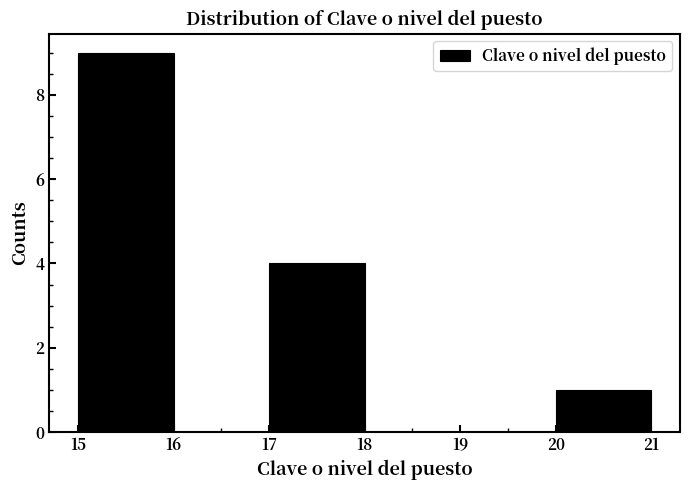

Reading left to right, list every bar in this chart as the range it spans on the x-axis followed by its height. The values are not printed on the chart, so give them approximately, as read against the axis.

15 to 16: 9
16 to 17: 0
17 to 18: 4
18 to 19: 0
19 to 20: 0
20 to 21: 1